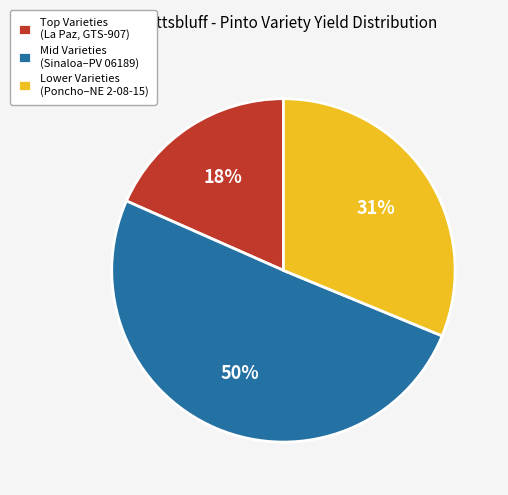

To the nearest percent, what is the difference between the largest and smallest slice percentages?

32%